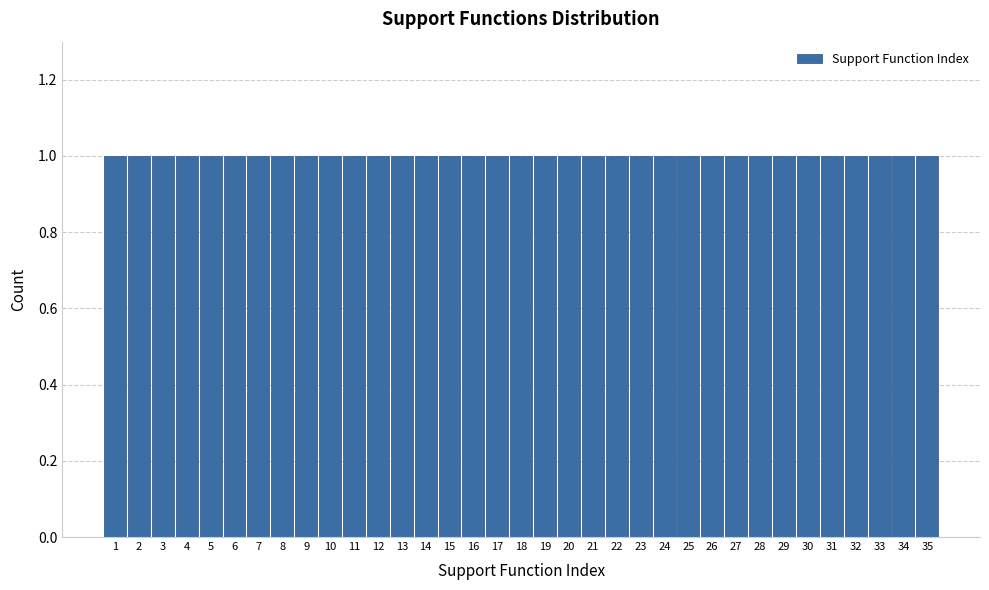

Reading left to right, transcribe this chart: for each bar, give the range it covers on the x-axis and its height. The values are not printed on the chart, so give them approximately, as read against the axis.

0.5 to 1.5: 1
1.5 to 2.5: 1
2.5 to 3.5: 1
3.5 to 4.5: 1
4.5 to 5.5: 1
5.5 to 6.5: 1
6.5 to 7.5: 1
7.5 to 8.5: 1
8.5 to 9.5: 1
9.5 to 10.5: 1
10.5 to 11.5: 1
11.5 to 12.5: 1
12.5 to 13.5: 1
13.5 to 14.5: 1
14.5 to 15.5: 1
15.5 to 16.5: 1
16.5 to 17.5: 1
17.5 to 18.5: 1
18.5 to 19.5: 1
19.5 to 20.5: 1
20.5 to 21.5: 1
21.5 to 22.5: 1
22.5 to 23.5: 1
23.5 to 24.5: 1
24.5 to 25.5: 1
25.5 to 26.5: 1
26.5 to 27.5: 1
27.5 to 28.5: 1
28.5 to 29.5: 1
29.5 to 30.5: 1
30.5 to 31.5: 1
31.5 to 32.5: 1
32.5 to 33.5: 1
33.5 to 34.5: 1
34.5 to 35.5: 1